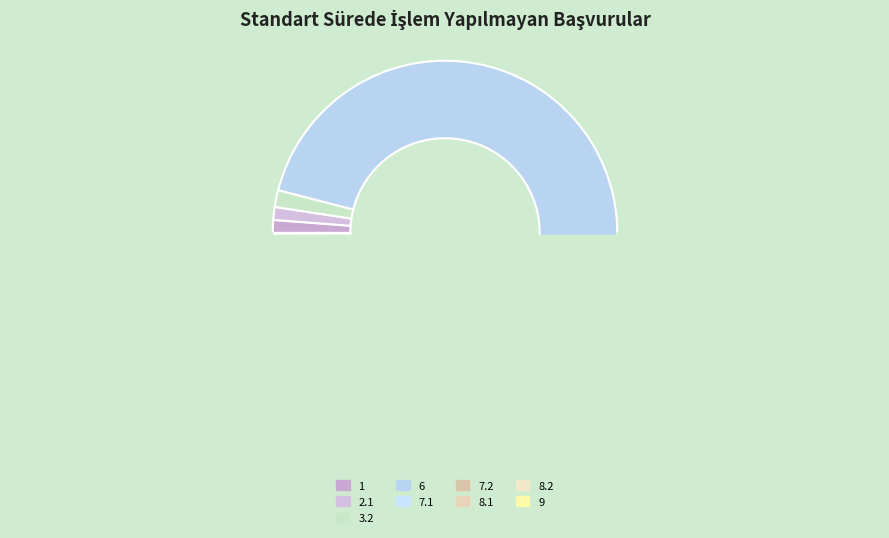

To the nearest percent, what portion does 3.2 represent?

2%